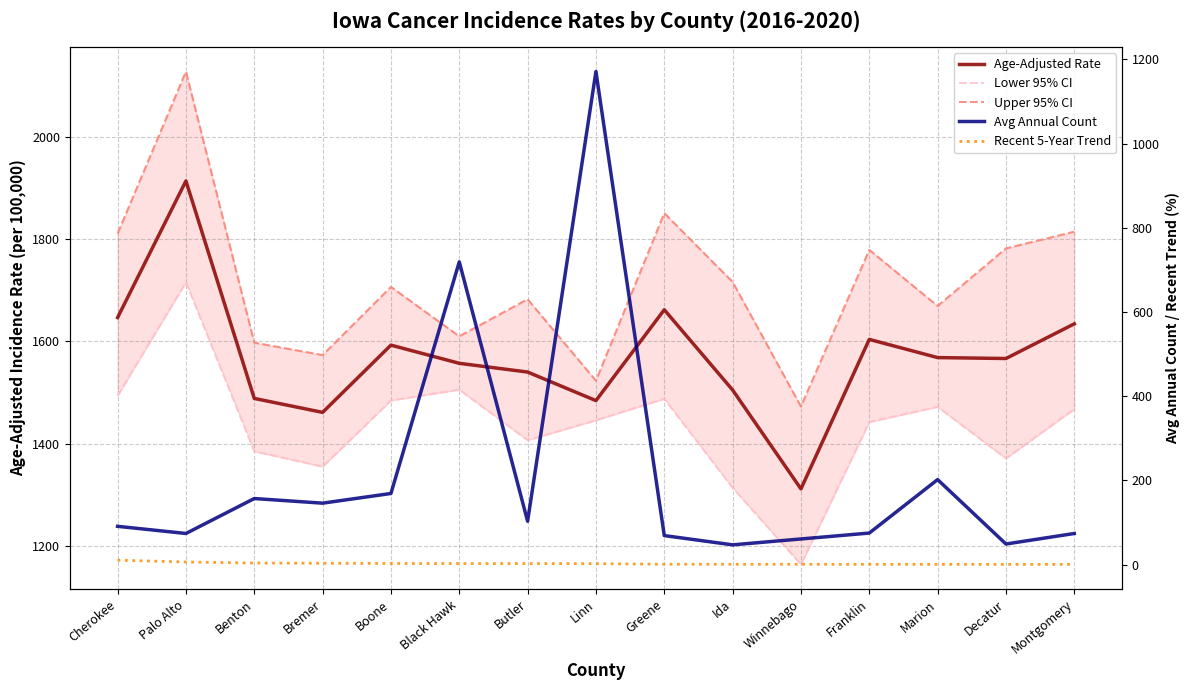

What is the difference between the Upper 95% CI values at Greene and Winnebago?

378.3